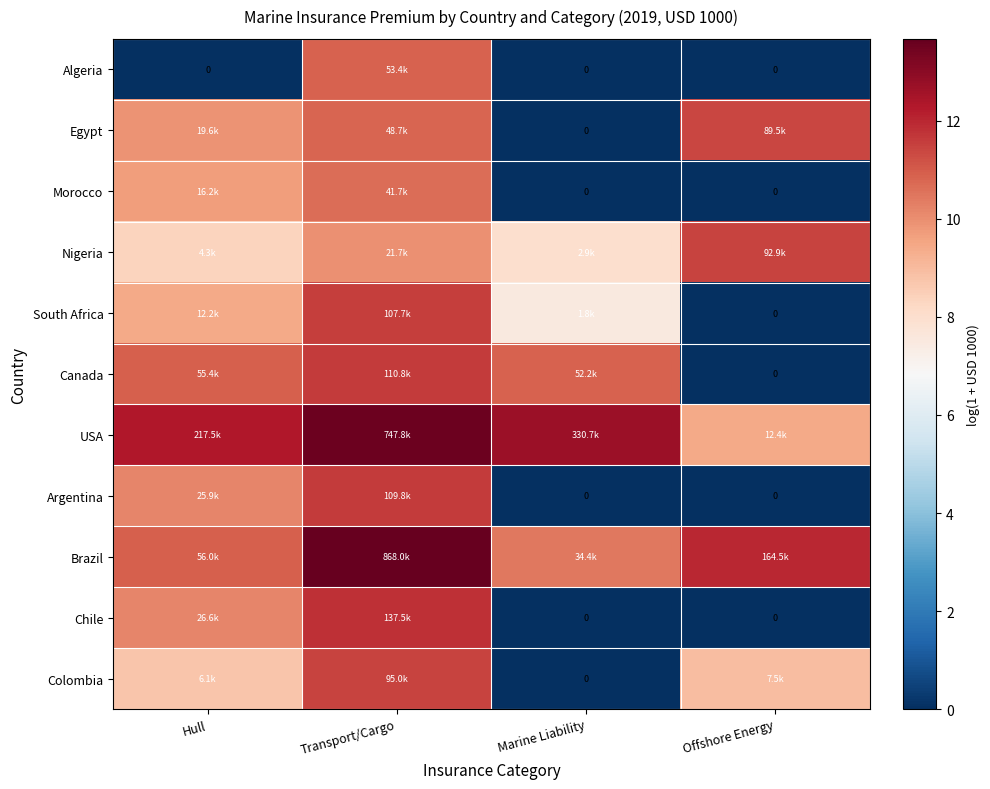

What is the average value of the Egypt series?

8.0